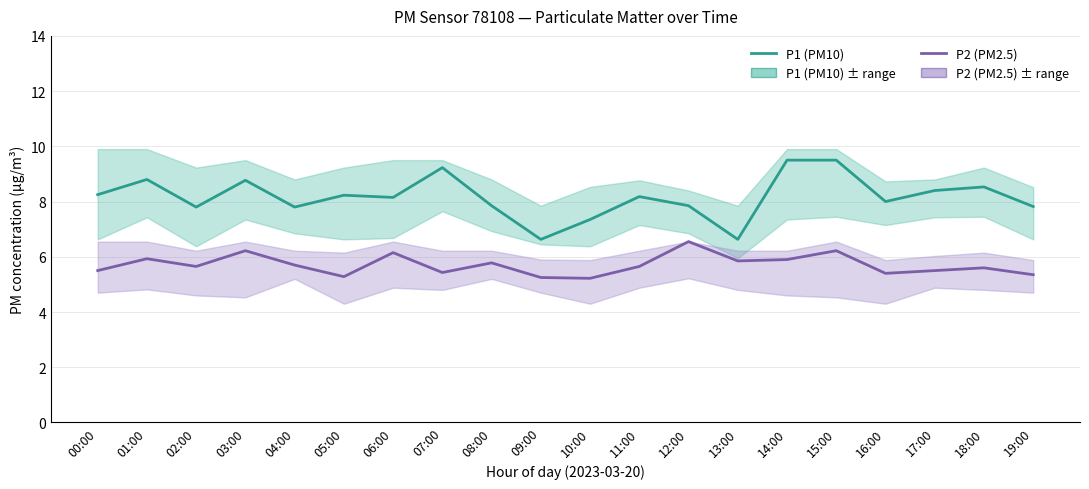

Between 16:00 and 15:00, which is larger?

15:00